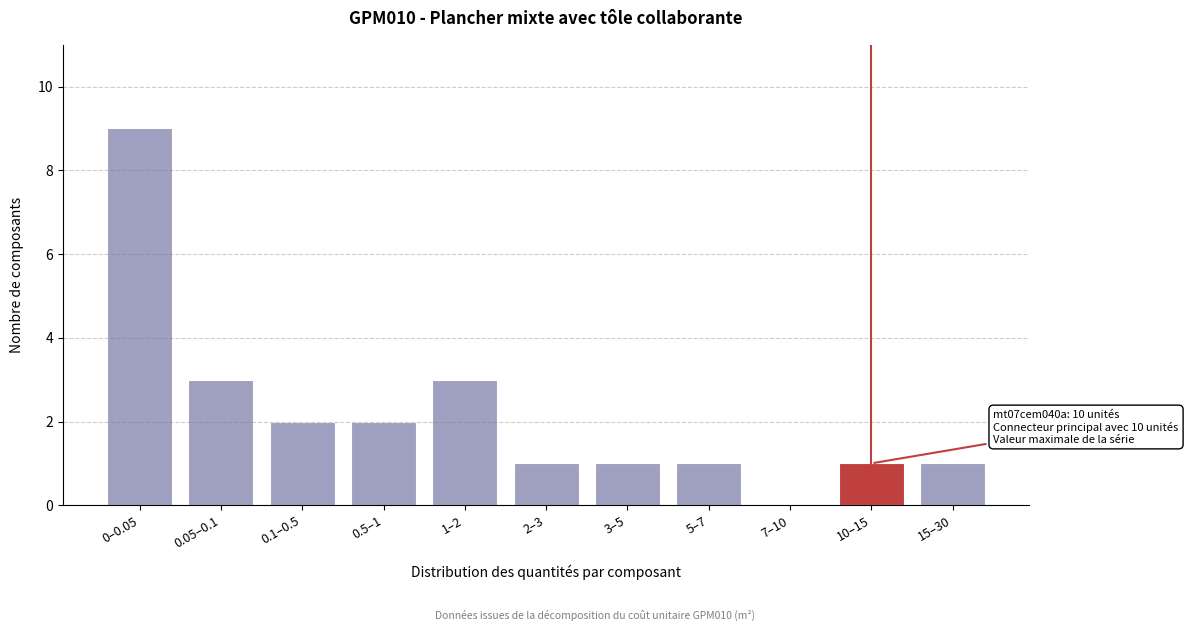

Reading left to right, list all the values displayed in this chart.

0–0.05=9	0.05–0.1=3	0.1–0.5=2	0.5–1=2	1–2=3	2–3=1	3–5=1	5–7=1	7–10=0	10–15=1	15–30=1